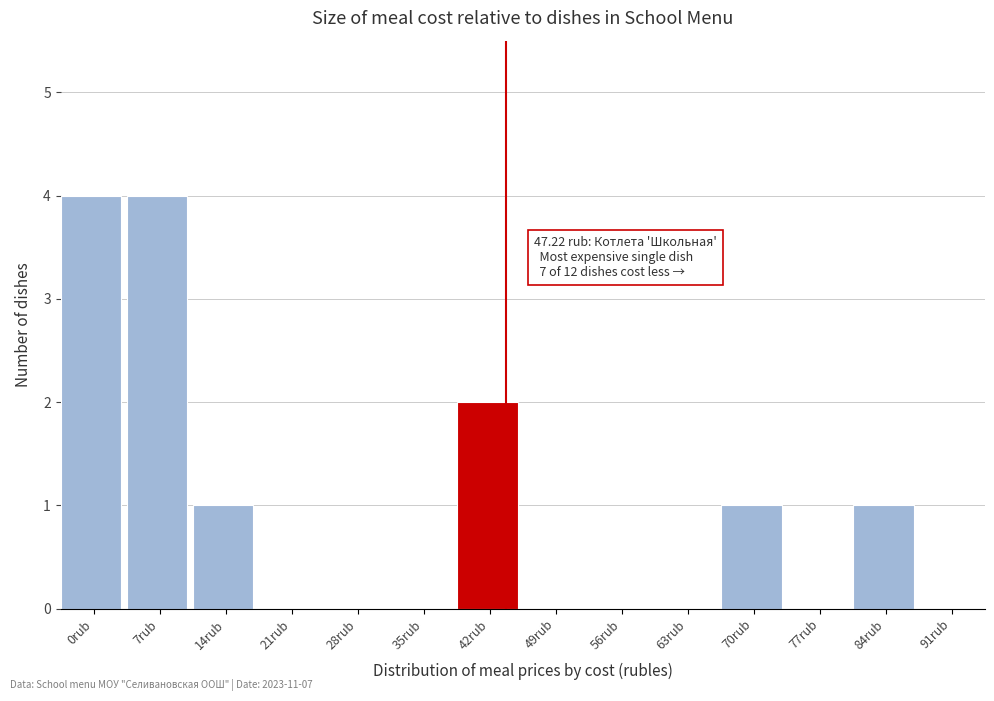

Reading left to right, what are all the values shown in this chart?

0rub=4	7rub=4	14rub=1	21rub=0	28rub=0	35rub=0	42rub=2	49rub=0	56rub=0	63rub=0	70rub=1	77rub=0	84rub=1	91rub=0